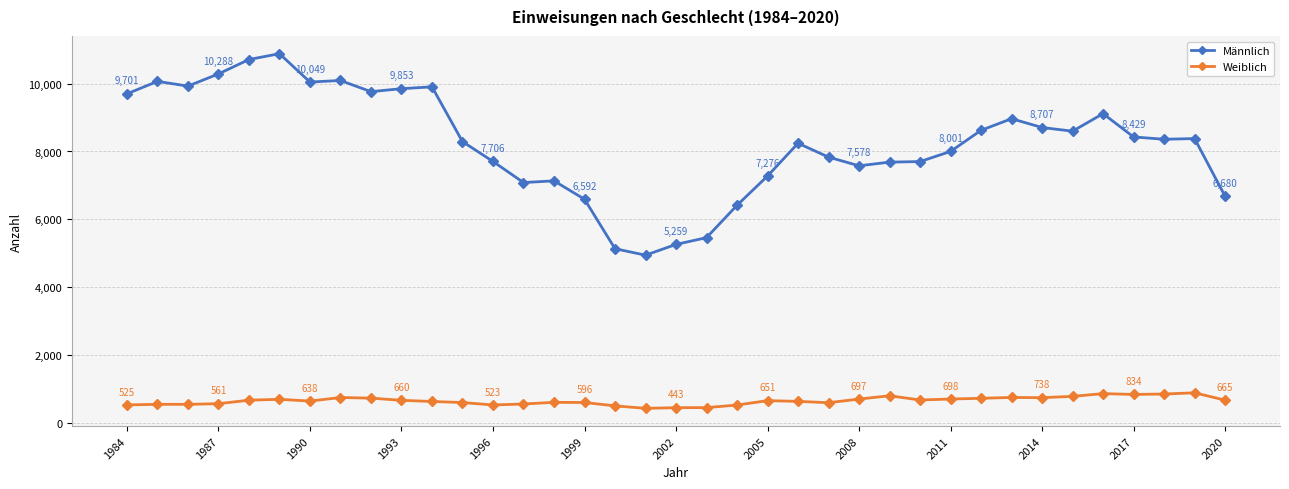

Which series has the largest range (max minus min)?

Männlich